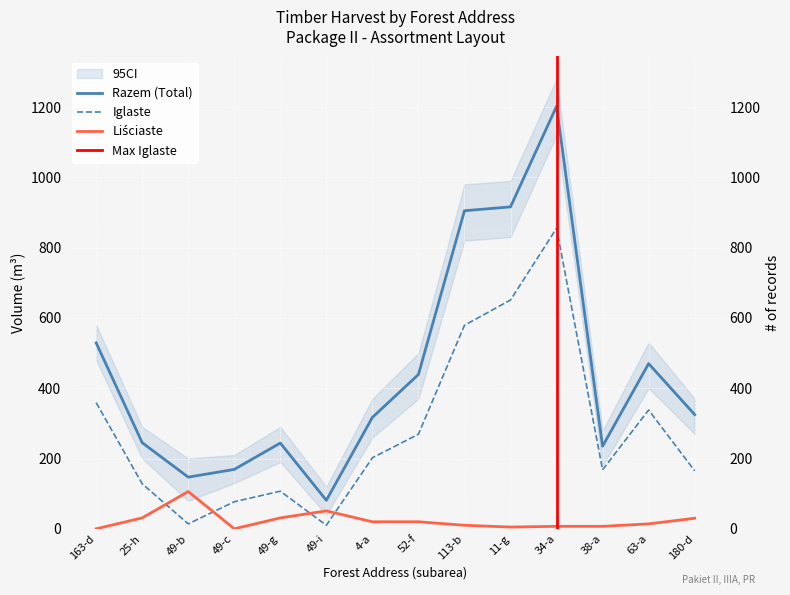

What is the maximum value for Razem (Total)?

1202